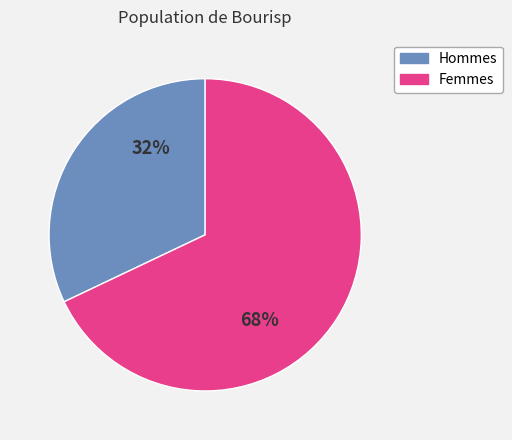

Is there any slice that represents more than half of the pie?

Yes